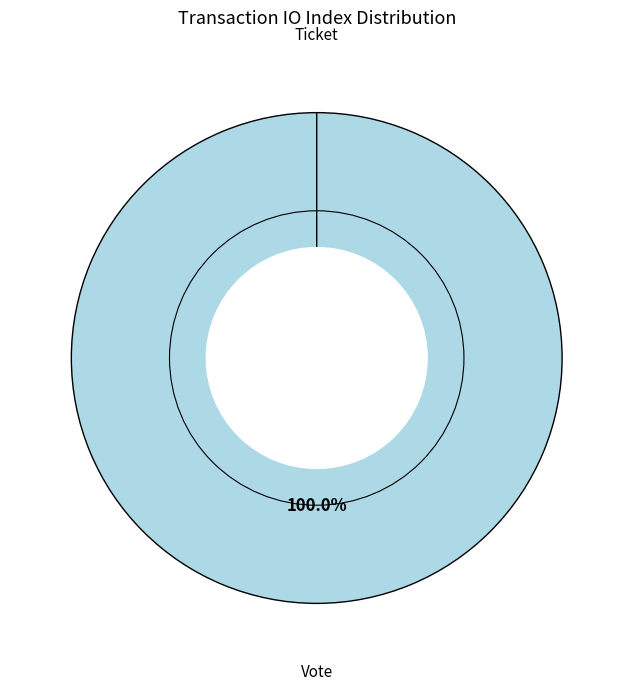

To the nearest percent, what is the difference between the Vote and Ticket slice percentages?

100%